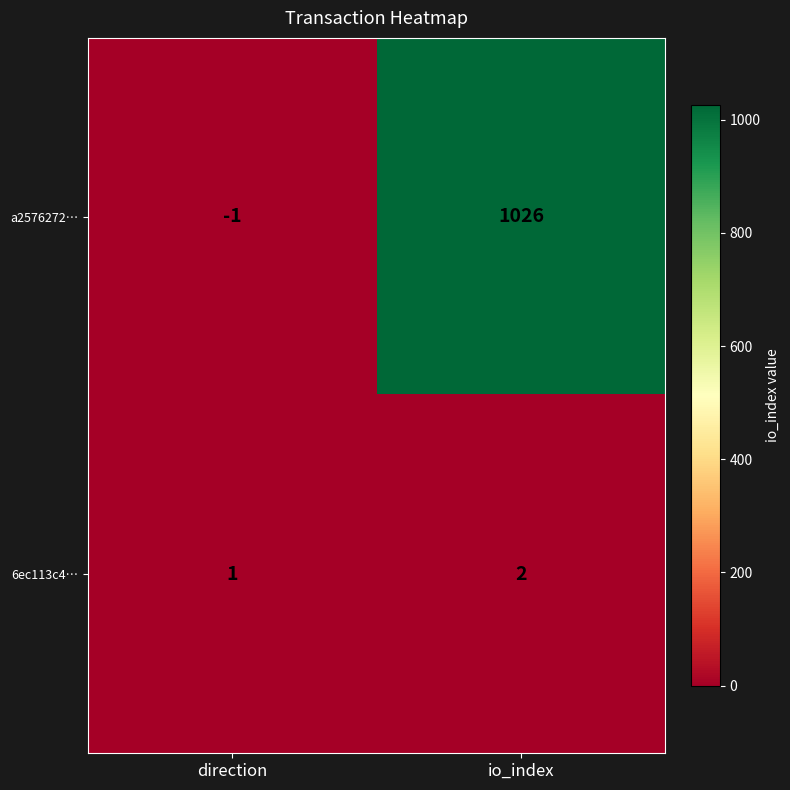

True or false: a2576272… has a value of 242 at io_index.

False